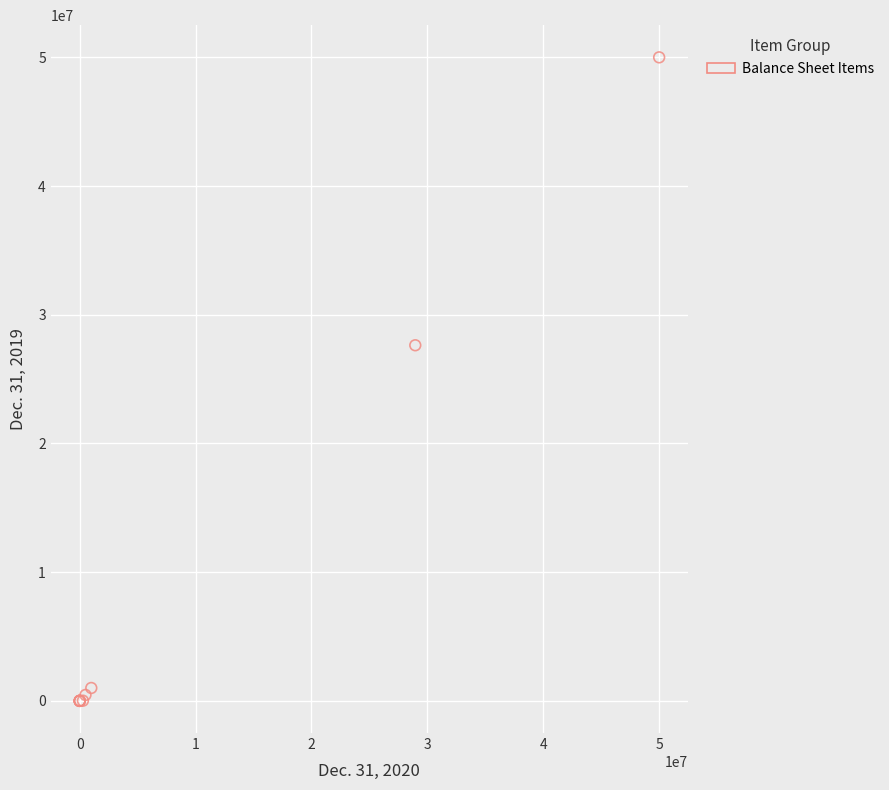

What Y value in the scatter plot is closest to 25000000?

27629408.0